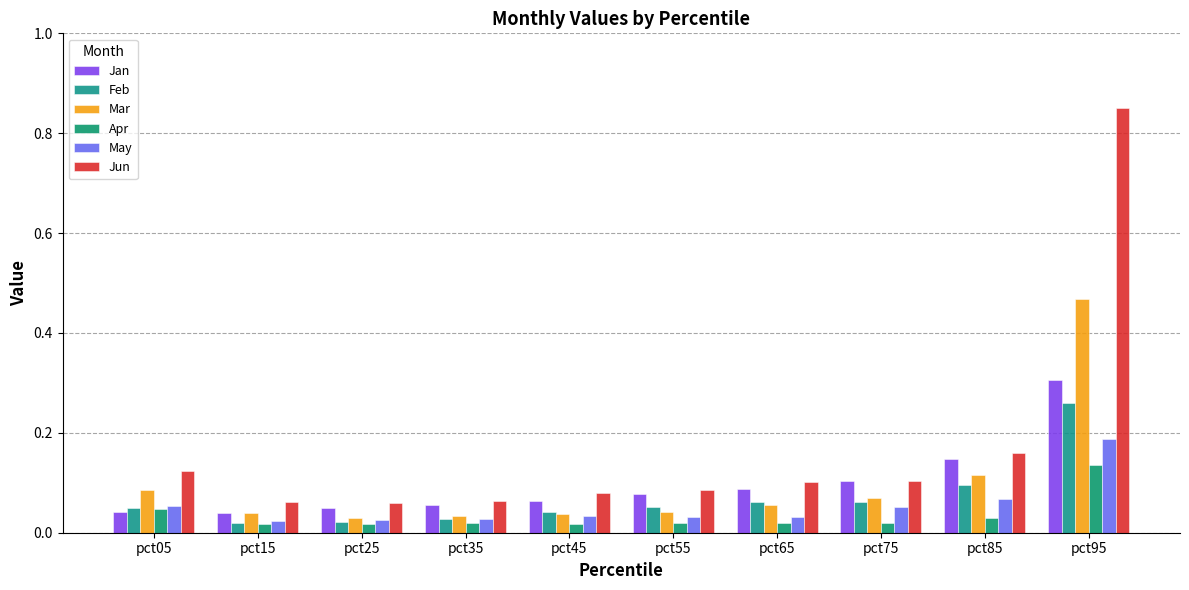

What are all the series names shown in the legend?

Jan, Feb, Mar, Apr, May, Jun